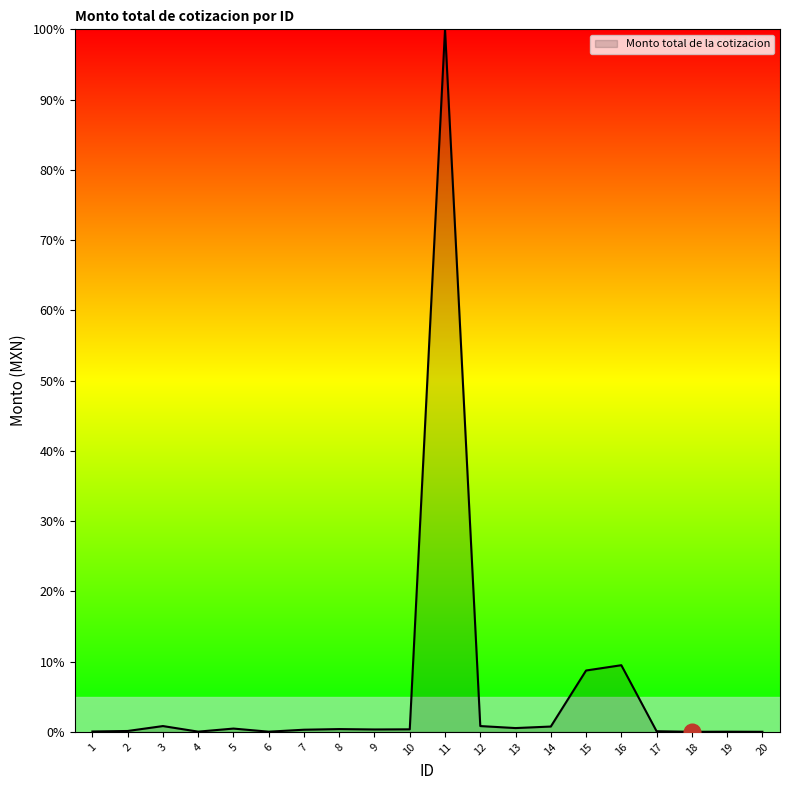

What is the sum of the values at 9 and 16?

9.8